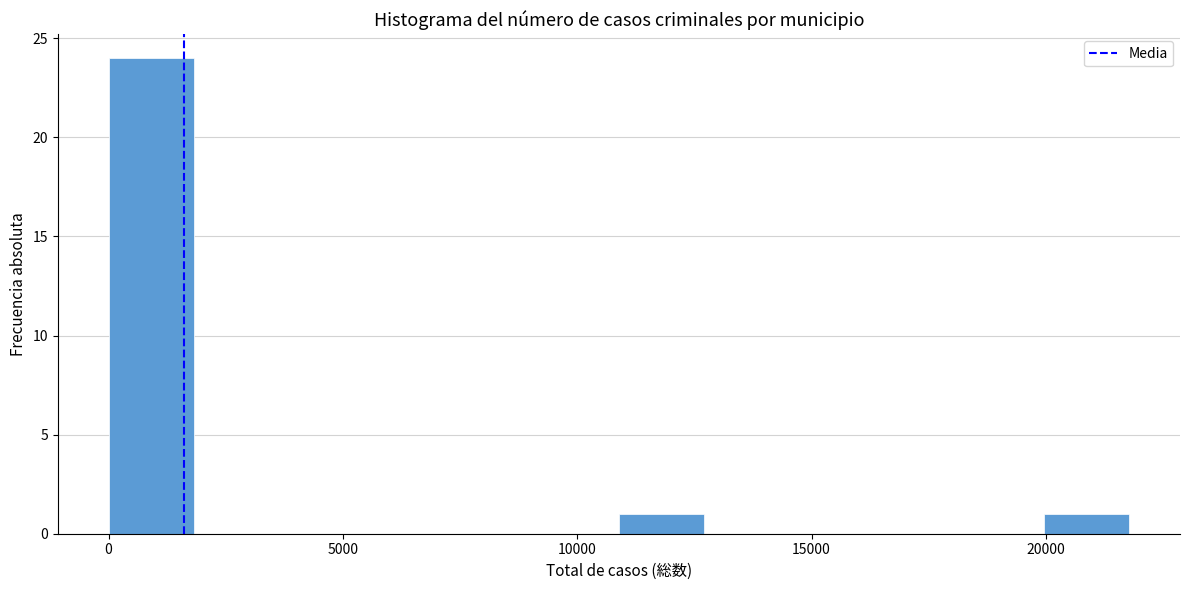

Around what value on the x-axis is the tallest bar? Give the approximate position of its centre, as read against the axis.

1000